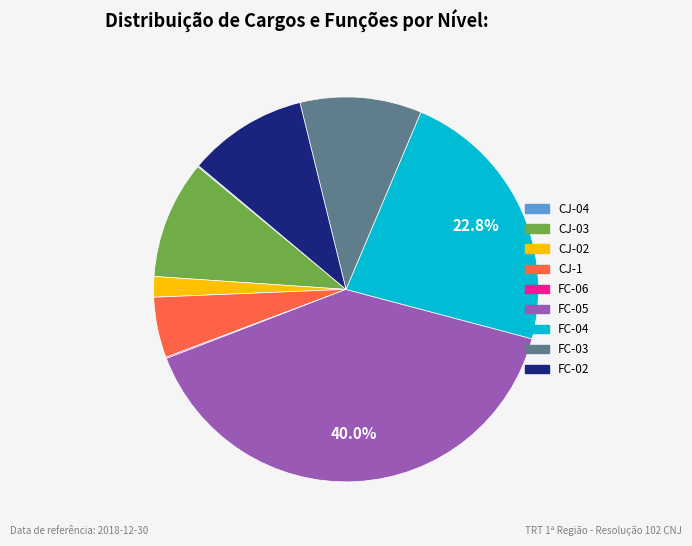

Is there any slice that represents more than half of the pie?

No